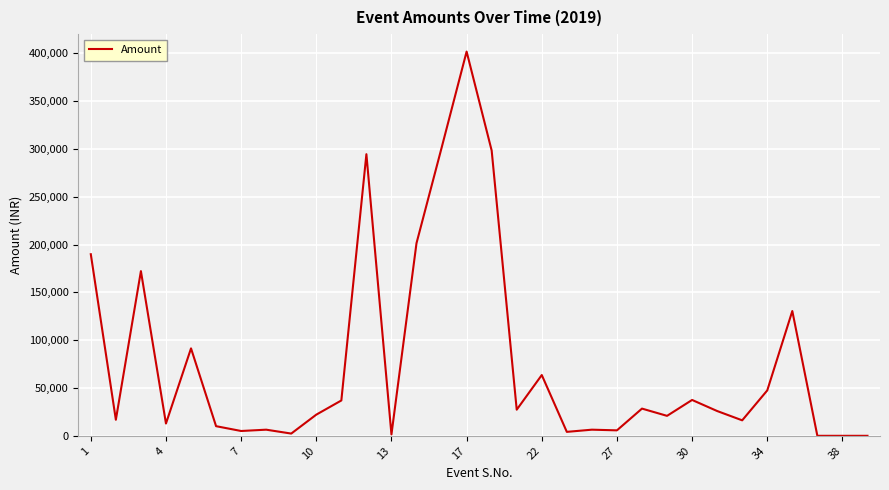

What is the difference between the maximum and minimum values?

401799